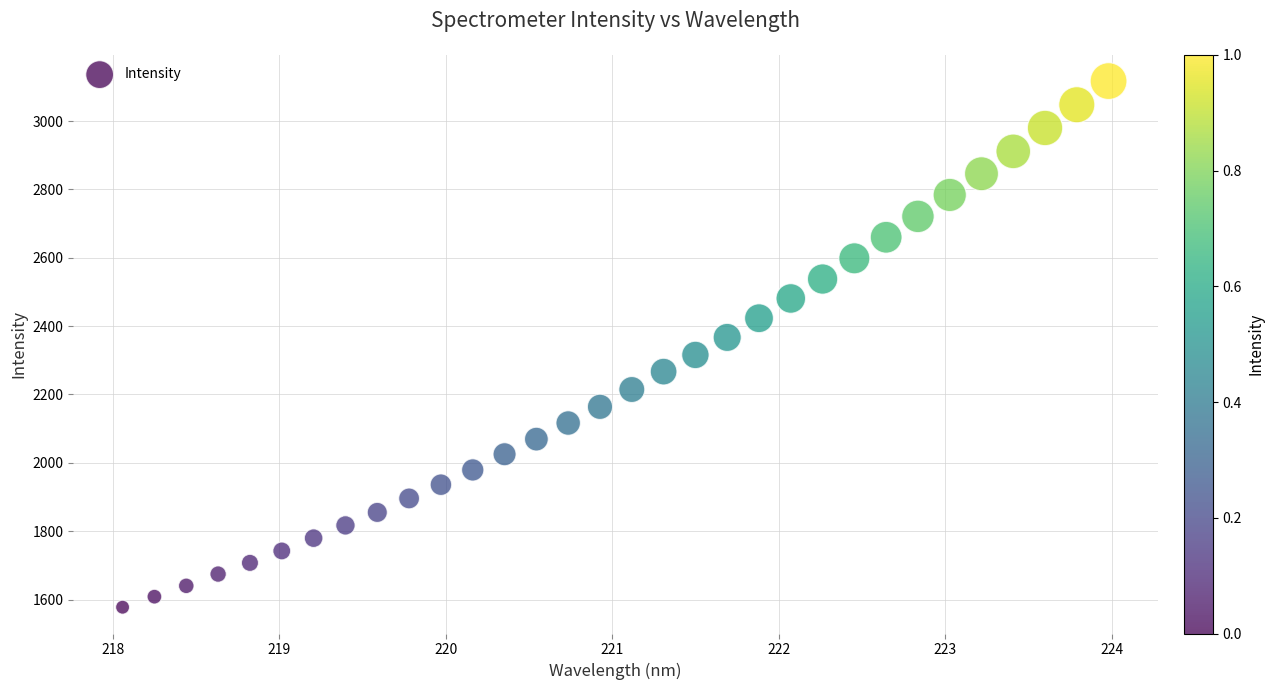

What is the range of Y values (max minus min)?

1538.9